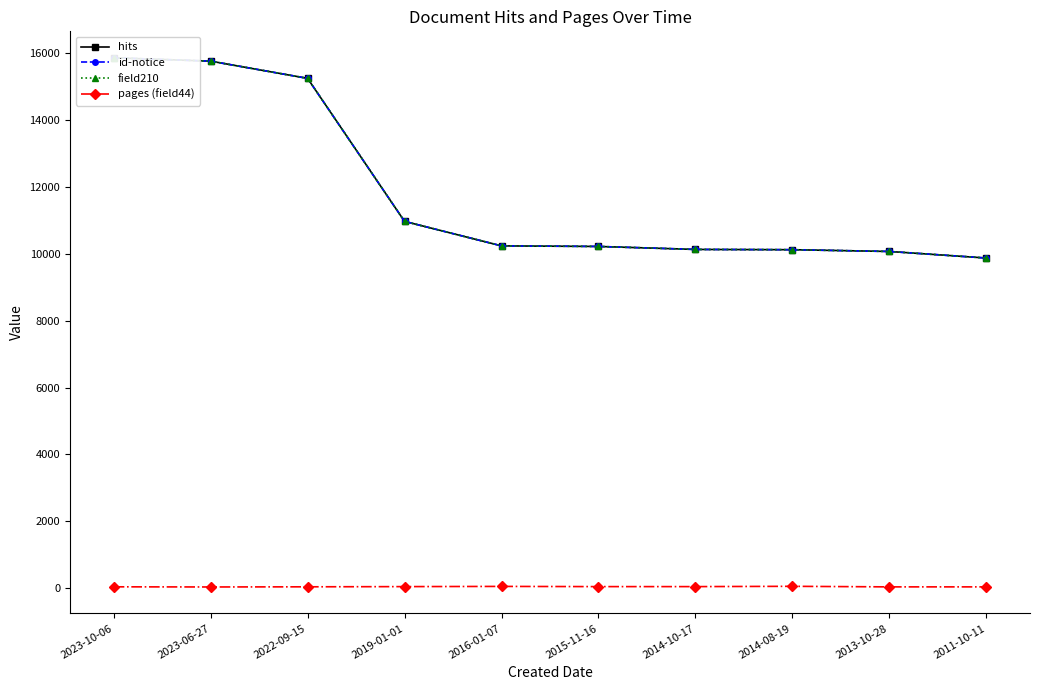

How many pages (field44) values are between 43 and 51?

7